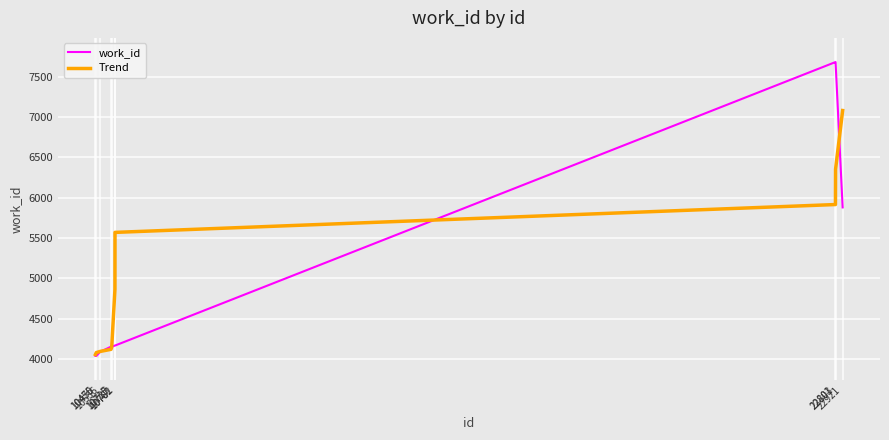

What is the total value across all series at 10727?

8299.0